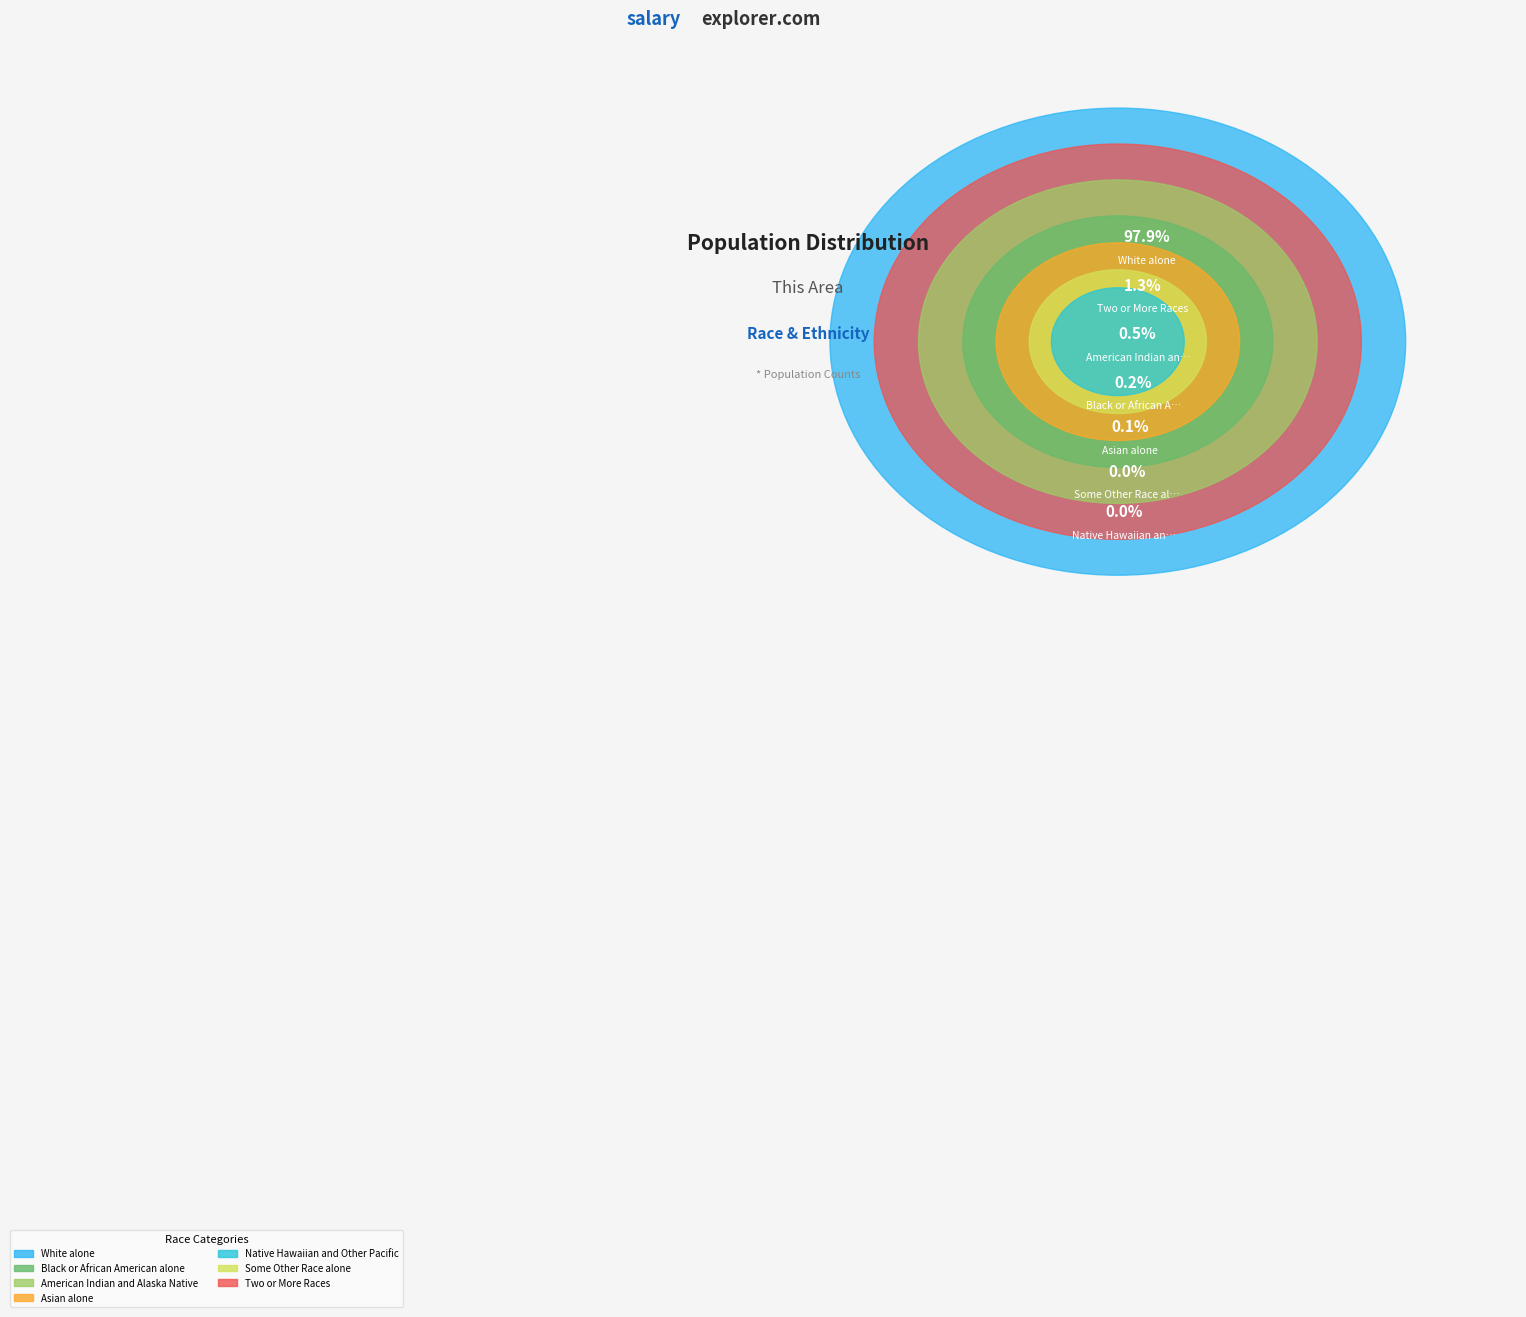

To the nearest percent, what is the average slice percentage?

14%